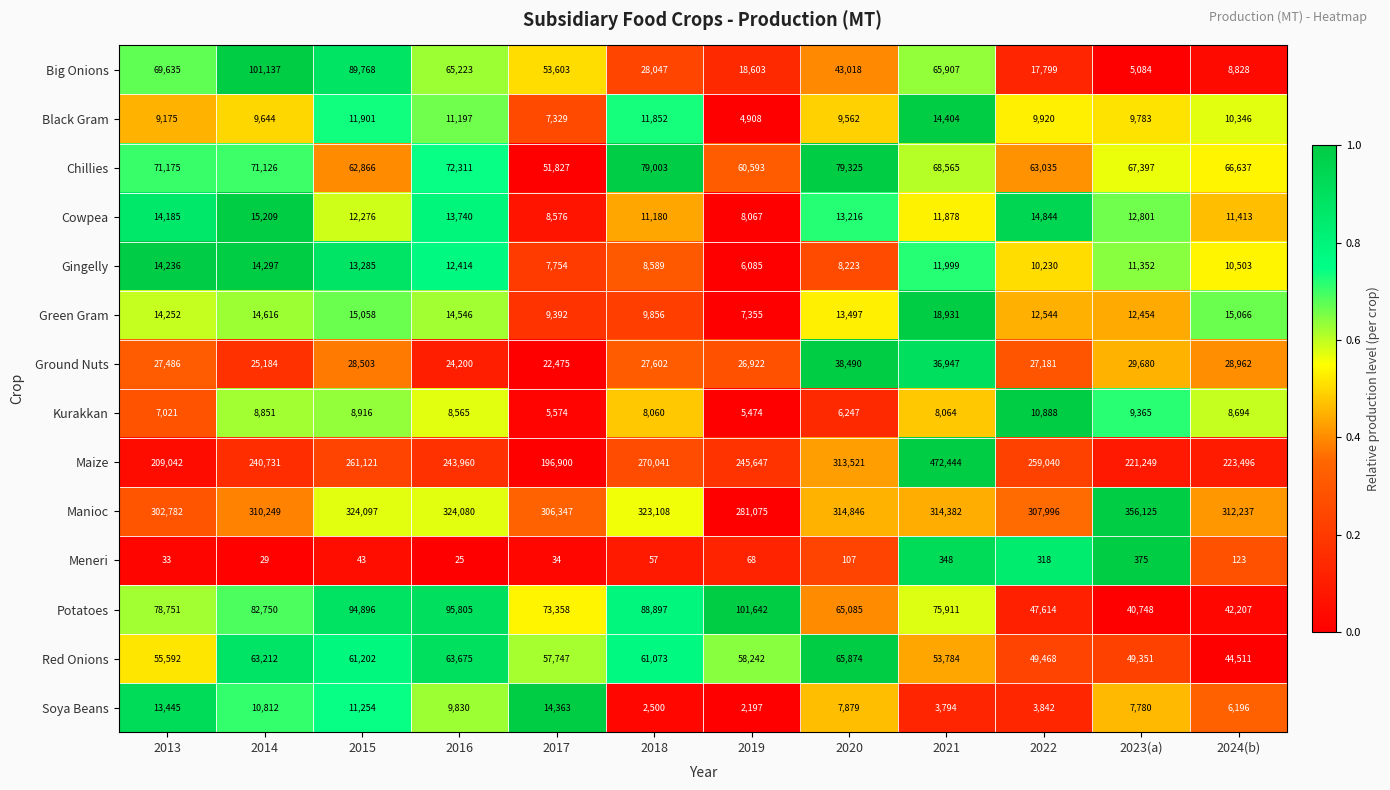

At which category does the chart reach its peak across all series?

2021